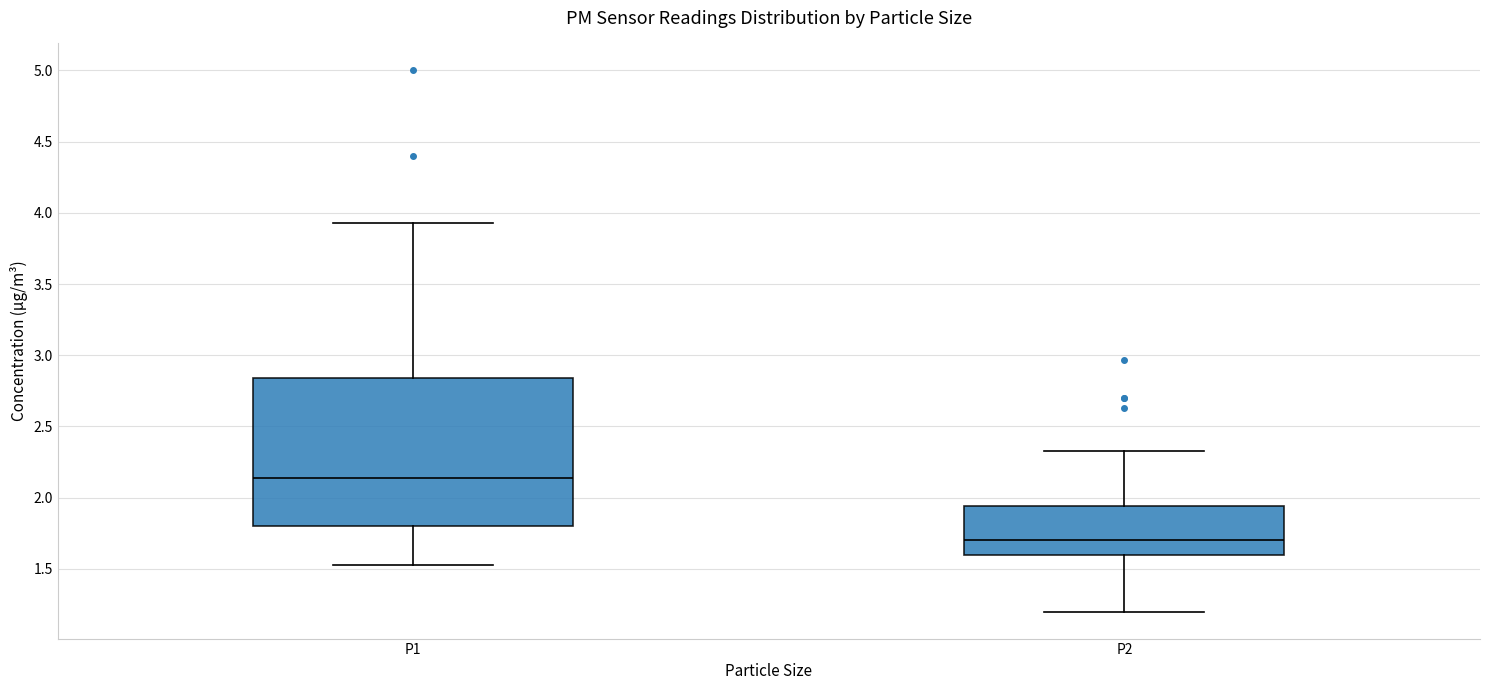

Which box has the lowest median line?

P2